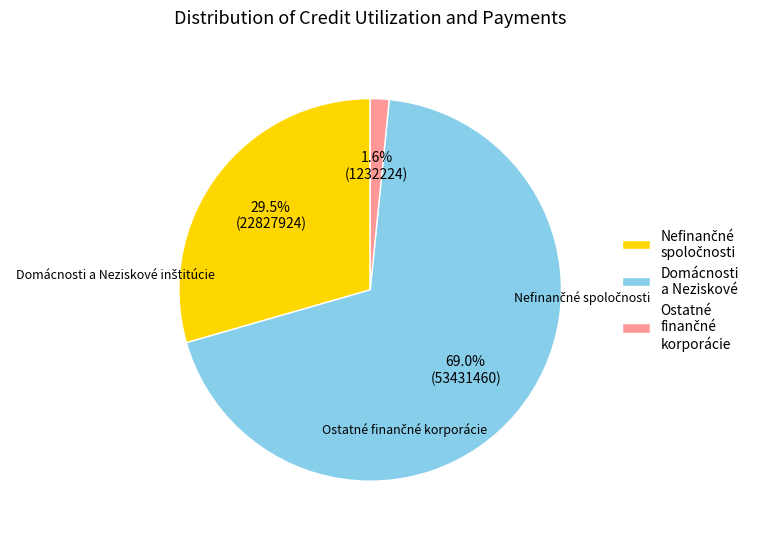

Which category has the biggest portion of the pie?

Domácnosti a Neziskové